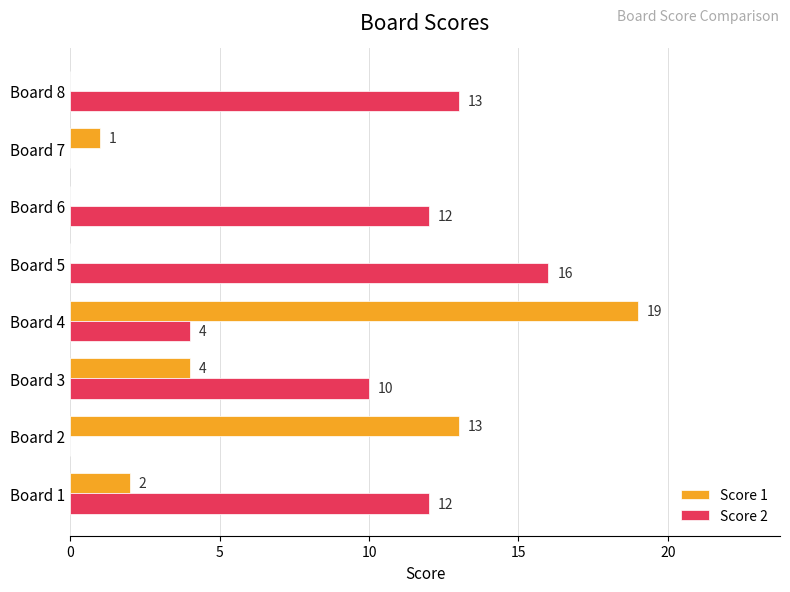

Which series has the largest total across all categories?

Score 2